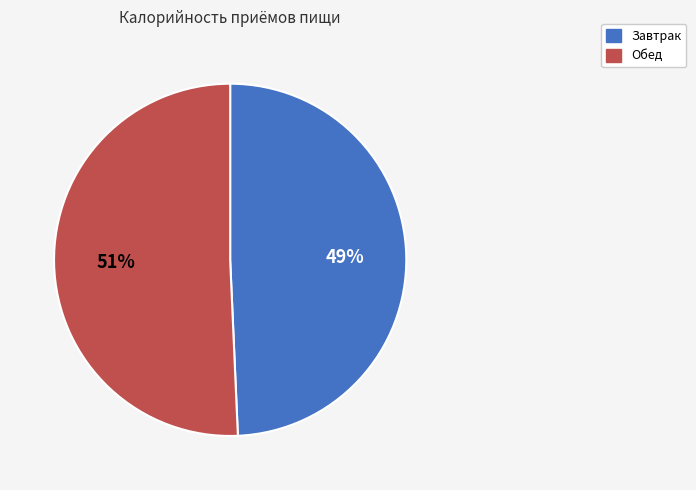

What is the smallest slice in the pie chart?

Завтрак